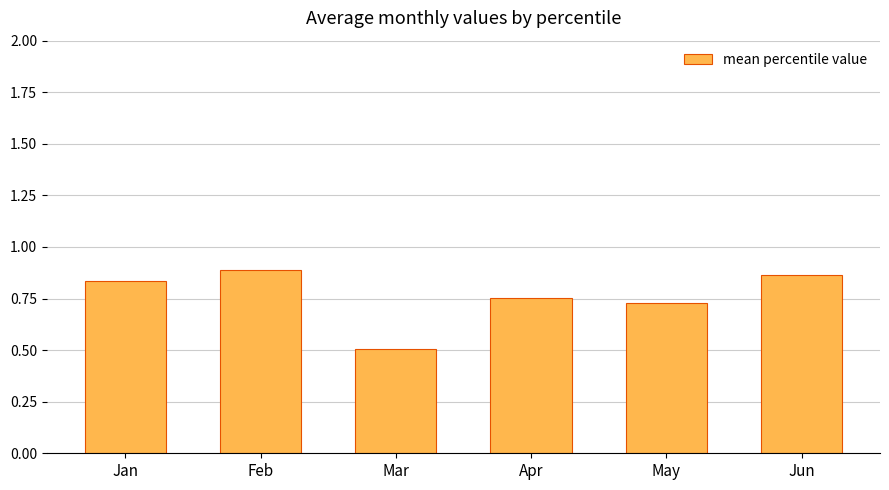

Rank the categories by value from lowest to highest.

Mar, May, Apr, Jan, Jun, Feb